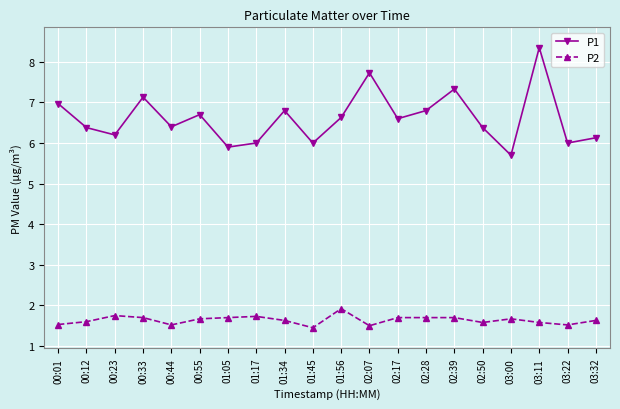

How many P2 values are between 1 and 2?

20